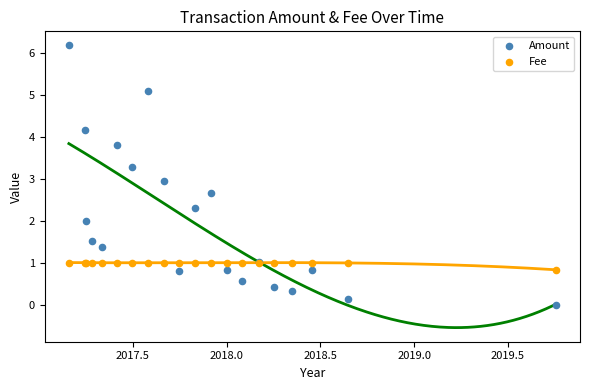

Which series contains the lowest Y value?

Amount